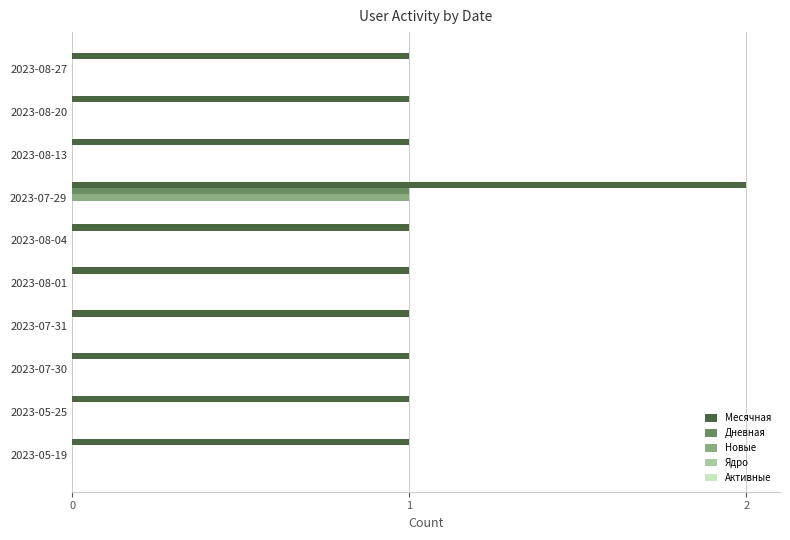

At which category is the sum across all series the highest?

2023-07-29